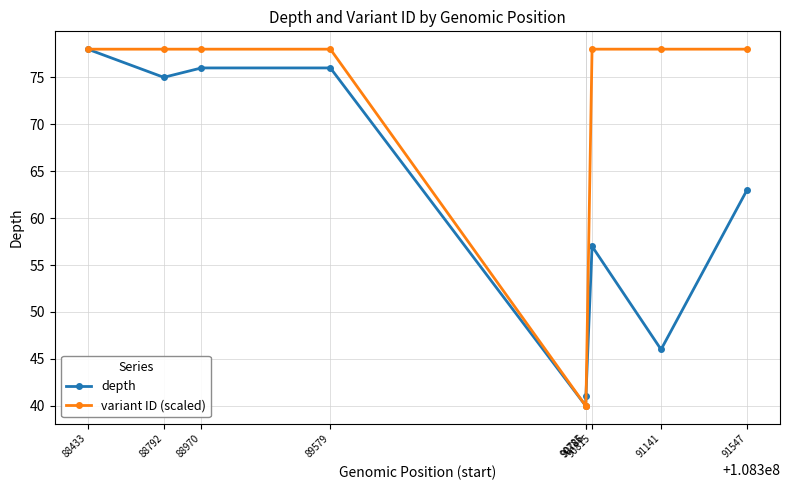

Does the chart have visible grid lines?

Yes